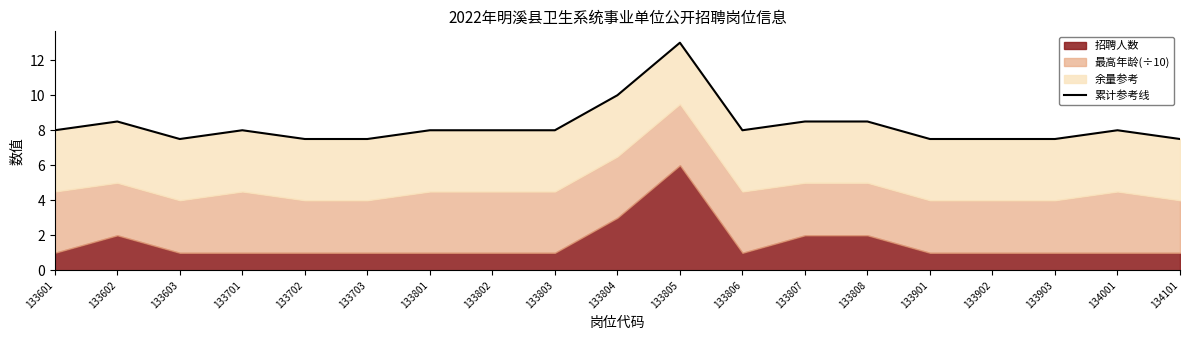

Rank the categories by value from highest to lowest.

133805, 133804, 133602, 133807, 133808, 133601, 133701, 133801, 133802, 133803, 133806, 134001, 133603, 133702, 133703, 133901, 133902, 133903, 134101